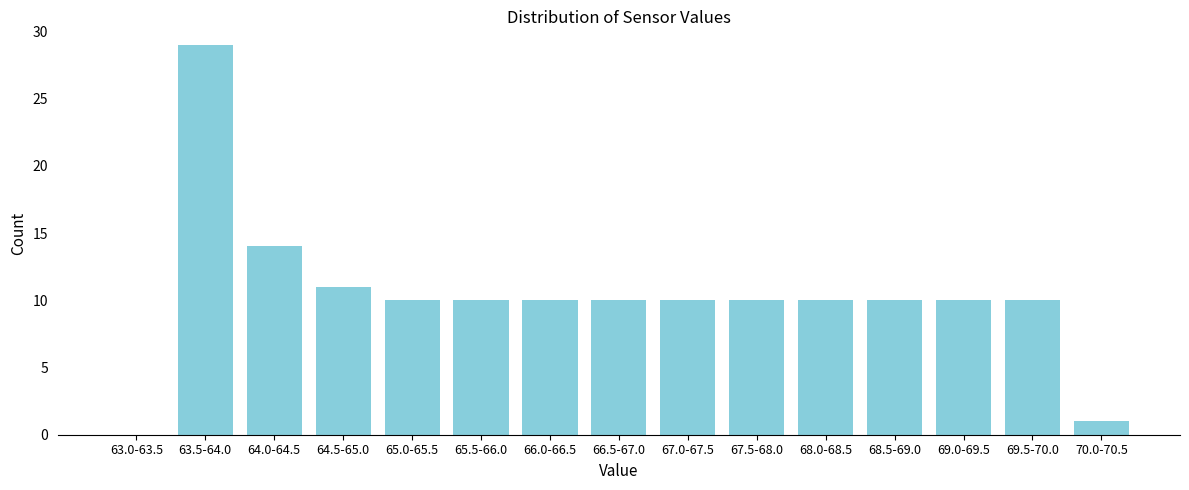

Reading left to right, what are all the values shown in this chart?

63.0-63.5=0	63.5-64.0=29	64.0-64.5=14	64.5-65.0=11	65.0-65.5=10	65.5-66.0=10	66.0-66.5=10	66.5-67.0=10	67.0-67.5=10	67.5-68.0=10	68.0-68.5=10	68.5-69.0=10	69.0-69.5=10	69.5-70.0=10	70.0-70.5=1